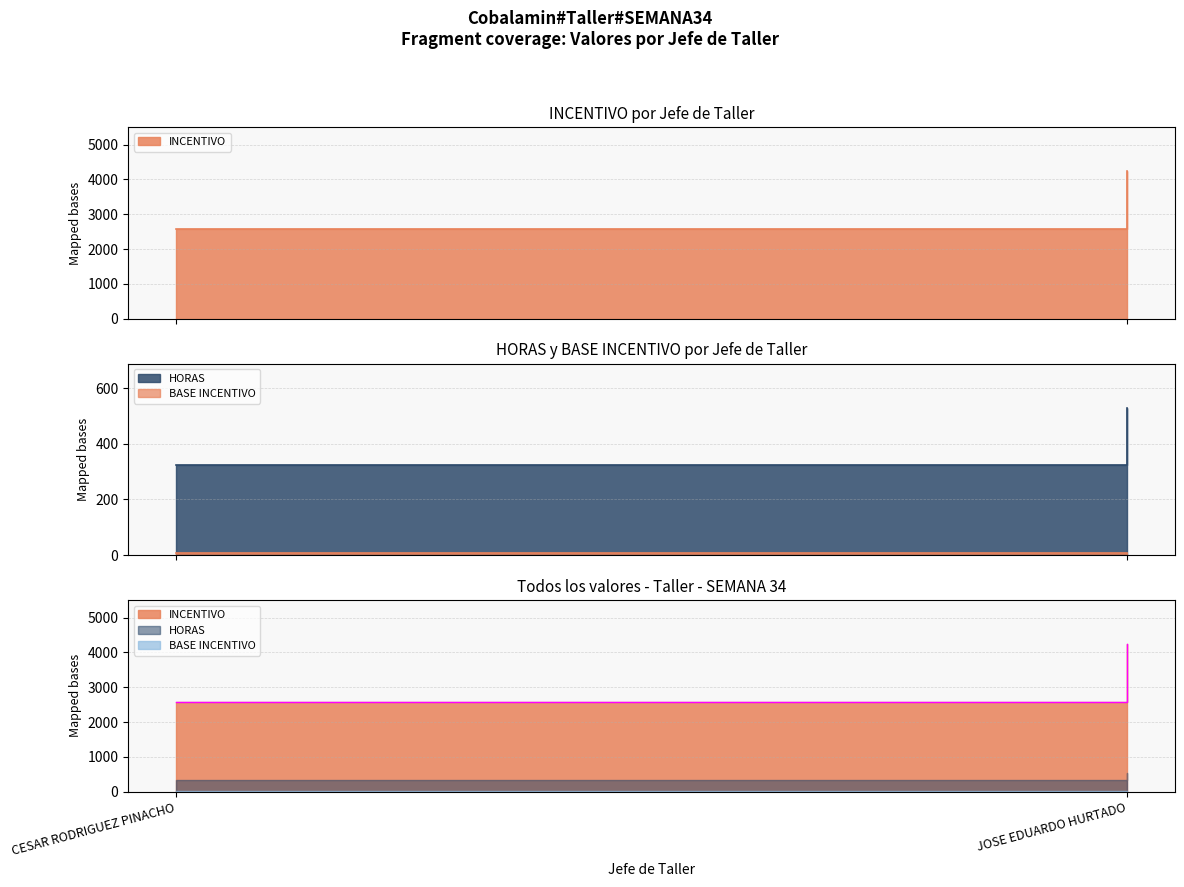

List the labels in order of BASE INCENTIVO value, largest first.

CESAR RODRIGUEZ PINACHO, JOSE EDUARDO HURTADO